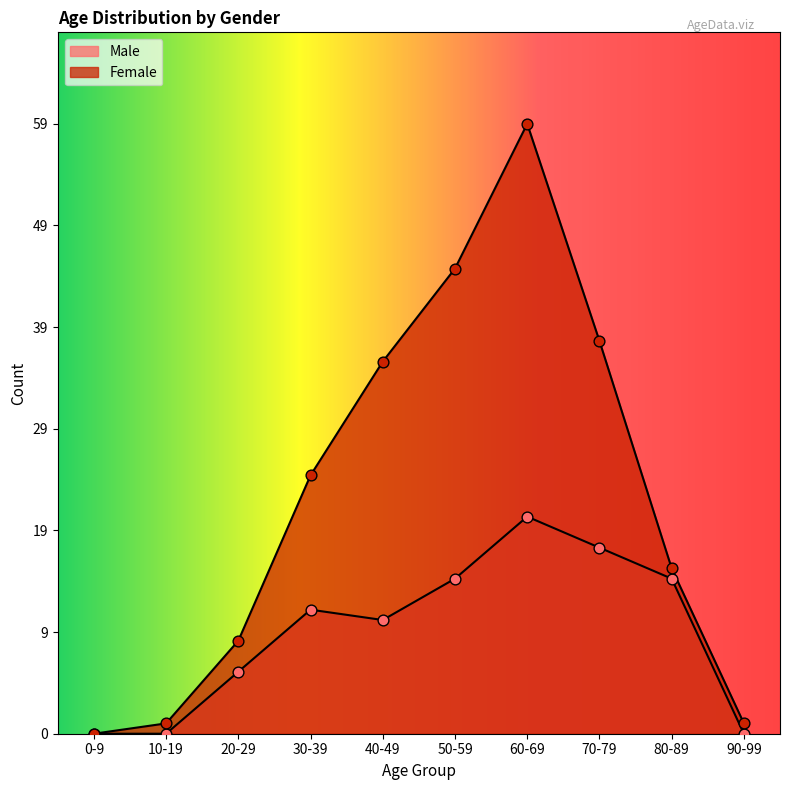

Which series reaches the minimum Y coordinate?

Male